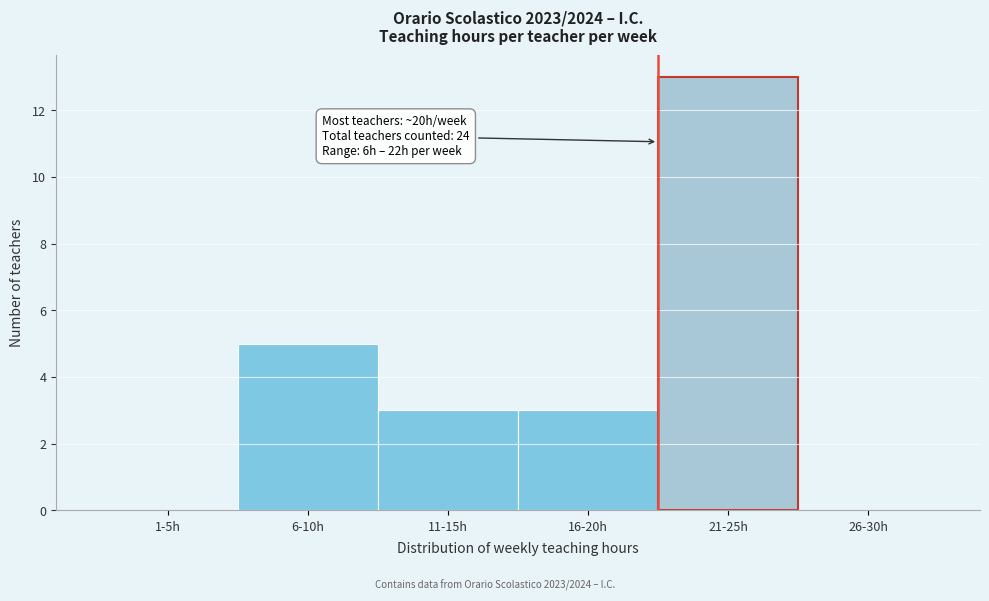

Reading left to right, transcribe all the data shown in this chart.

1-5h=0	6-10h=5	11-15h=3	16-20h=3	21-25h=13	26-30h=0